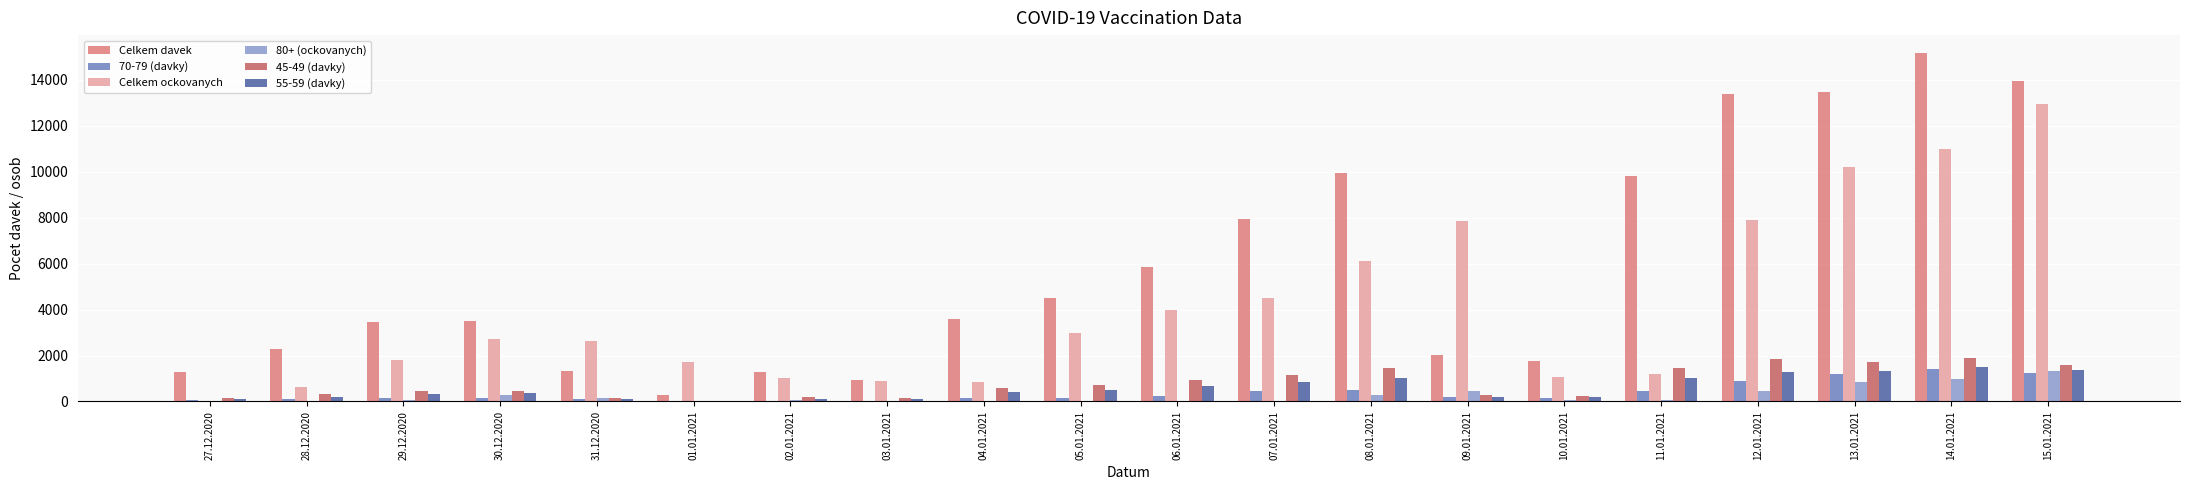

At which label is Celkem ockovanych closest to 6475?

08.01.2021